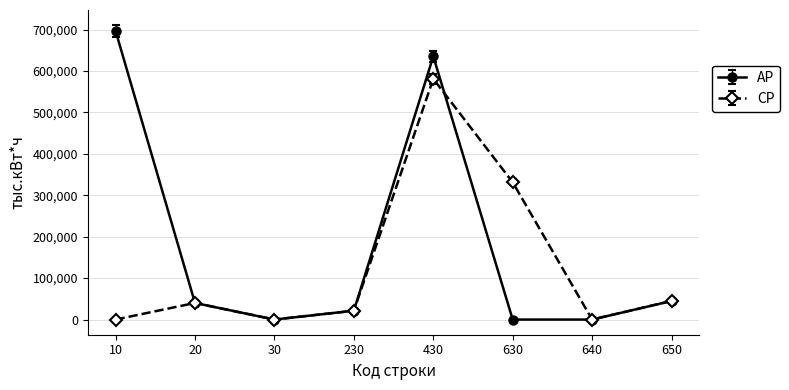

How many values in the AP series are below 40016?

4